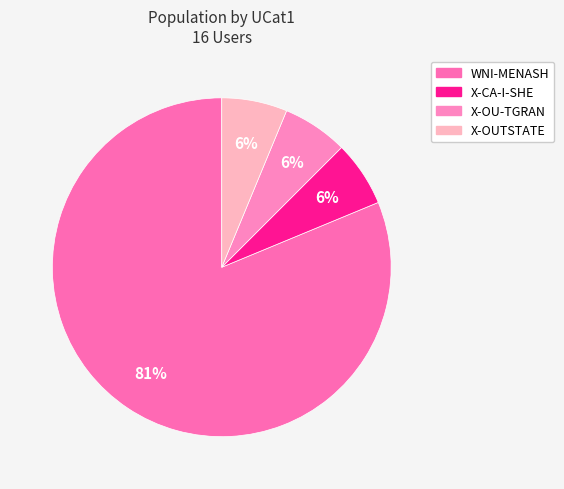

How many slices are in this pie chart?

4